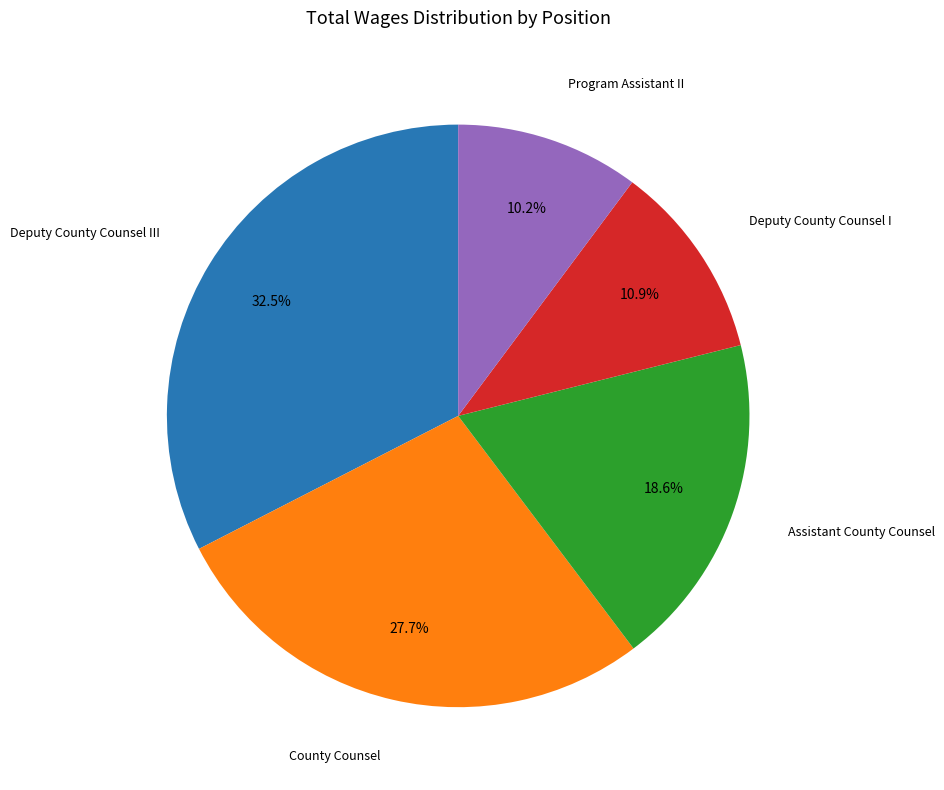

Is there a majority slice in this chart?

No